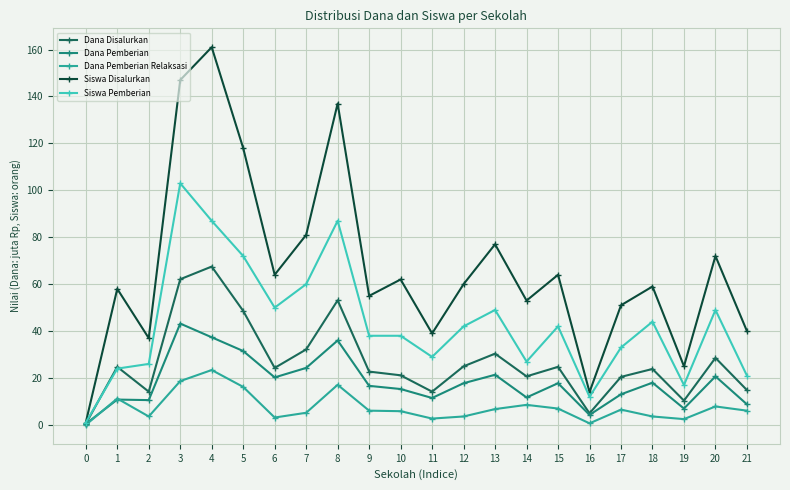

What are all the series names shown in the legend?

Dana Disalurkan, Dana Pemberian, Dana Pemberian Relaksasi, Siswa Disalurkan, Siswa Pemberian